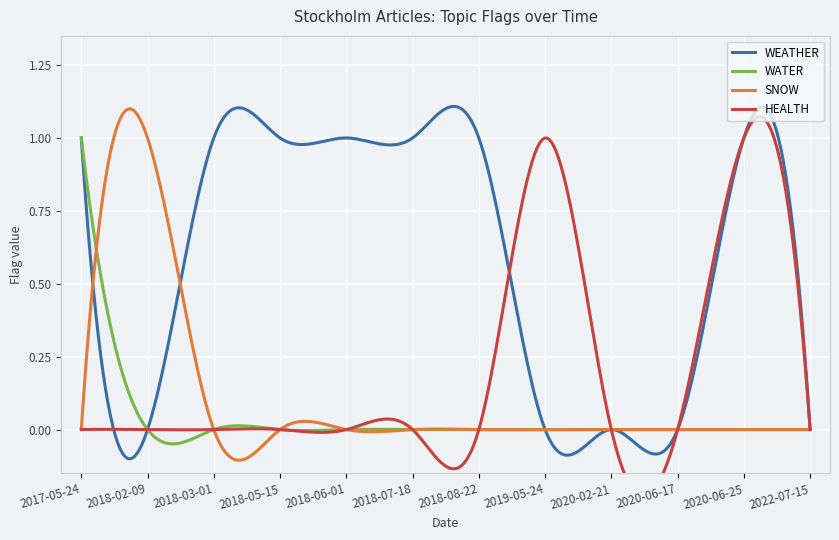

How many distinct data groups are displayed?

4